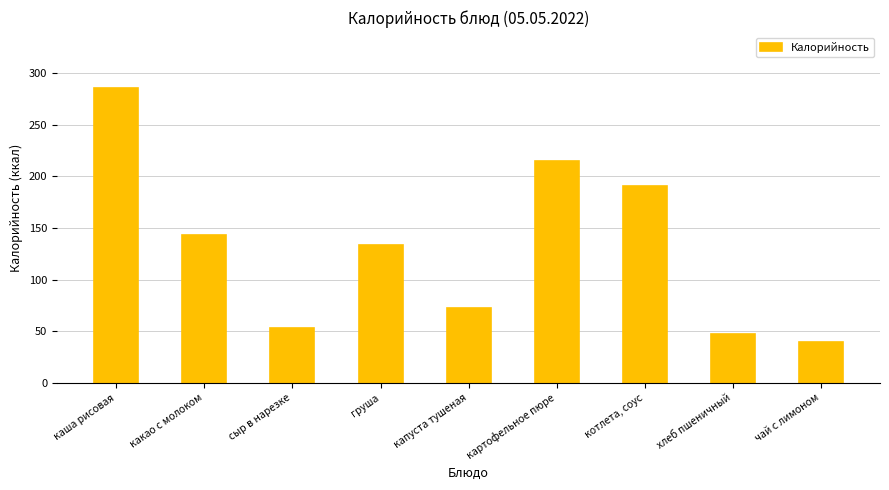

What is the label of the 4th bar from the right?

картофельное пюре